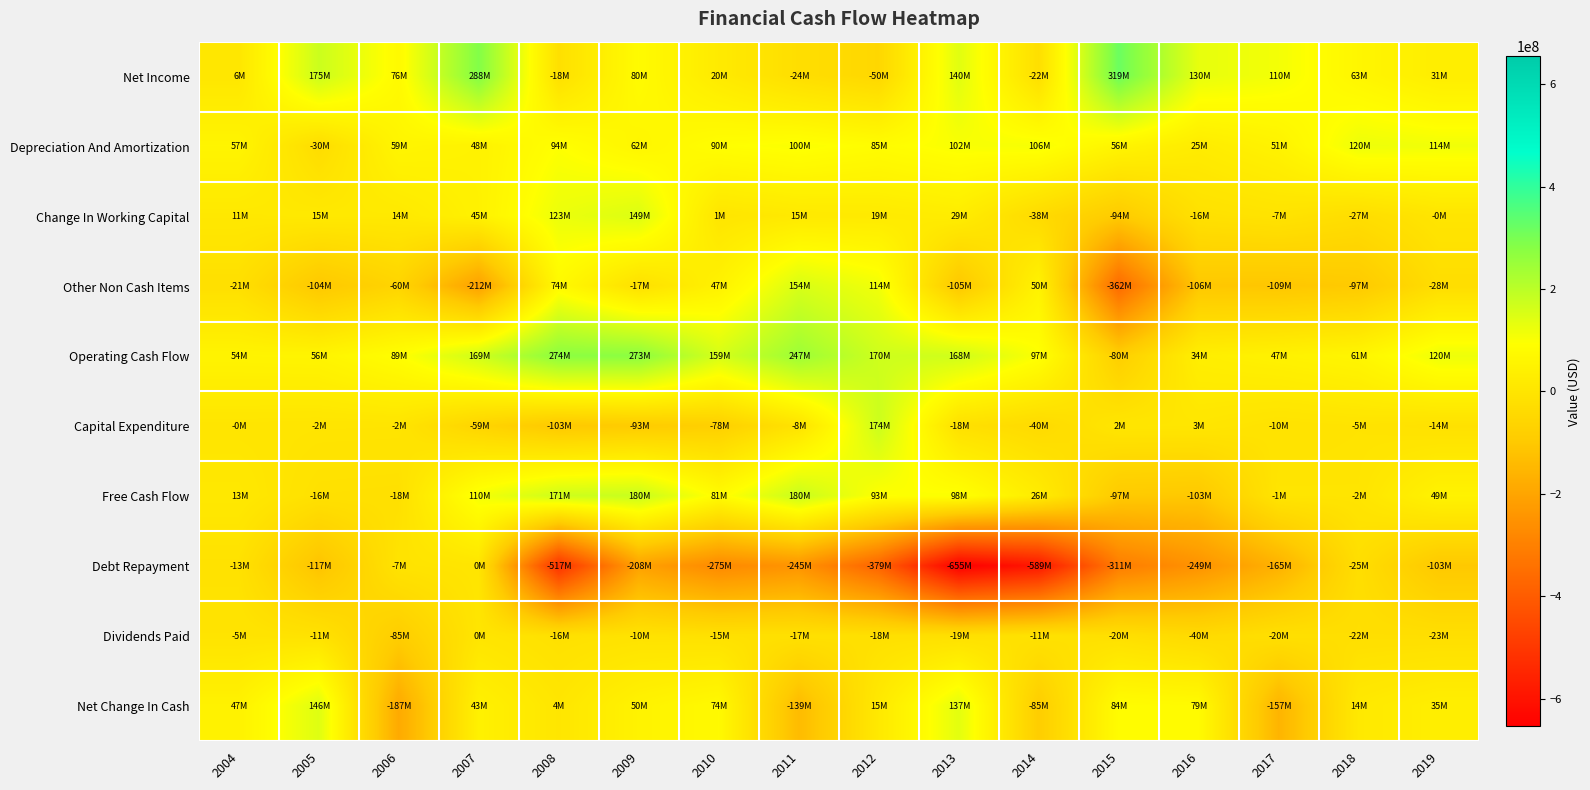

What is the total value across all series at 2015?

-501912000